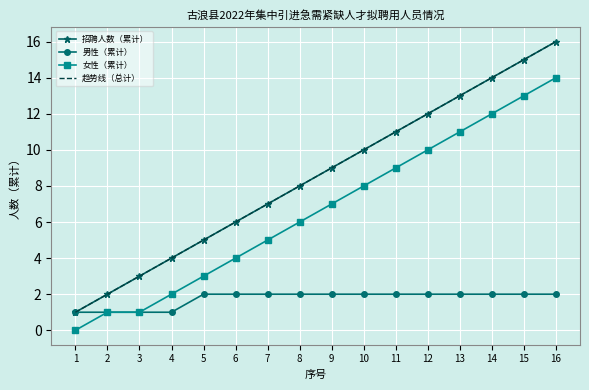

Which has a higher value, 6 or 1?

6